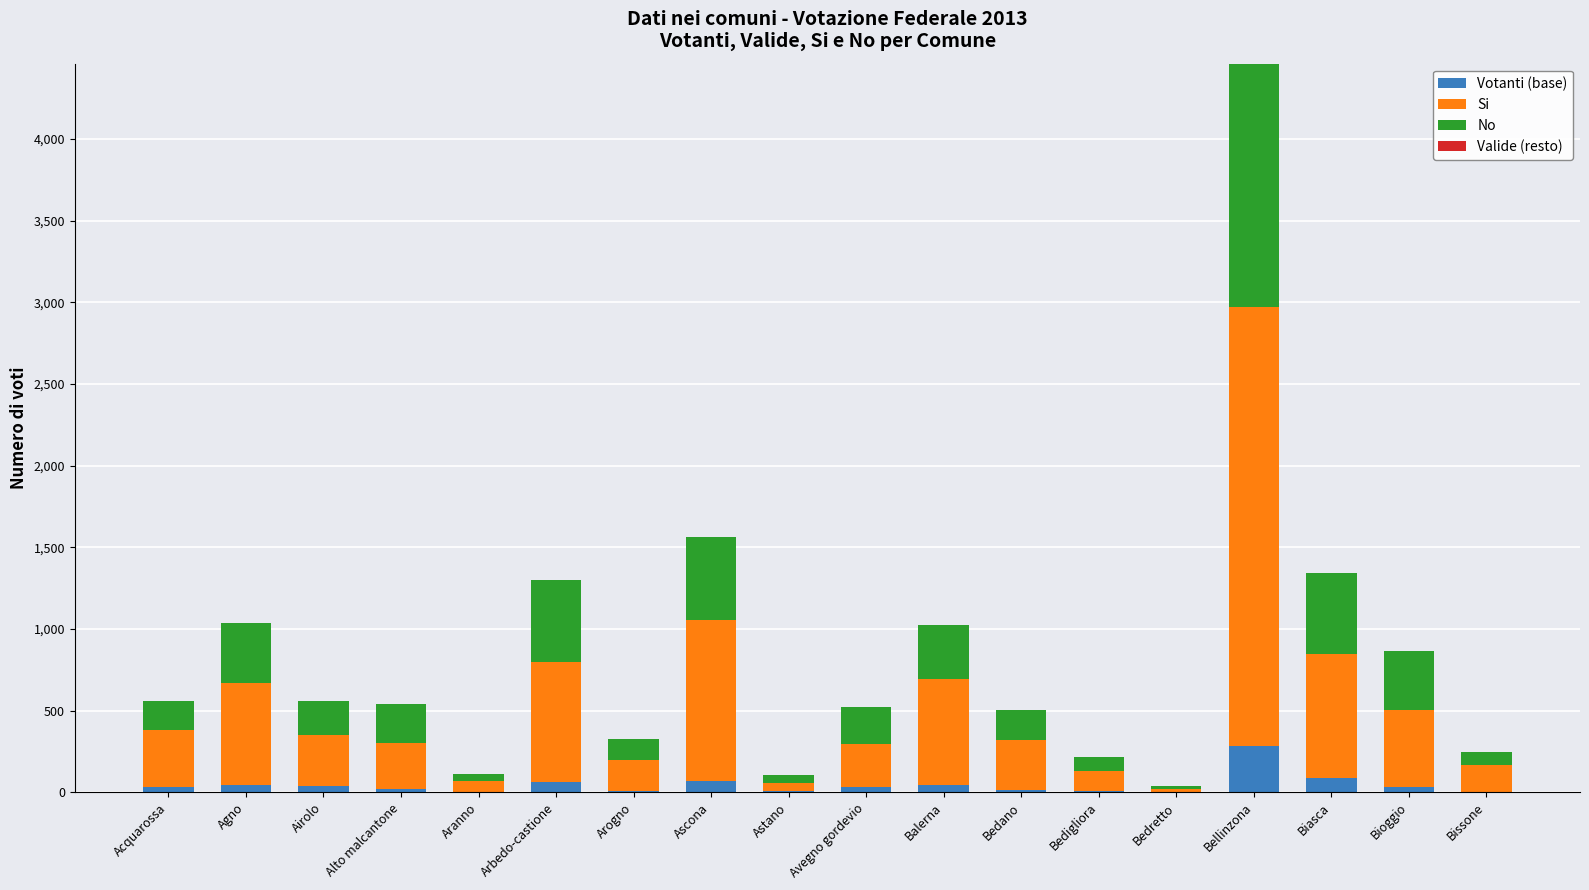

At which label does Votanti (base) reach its peak?

Bellinzona